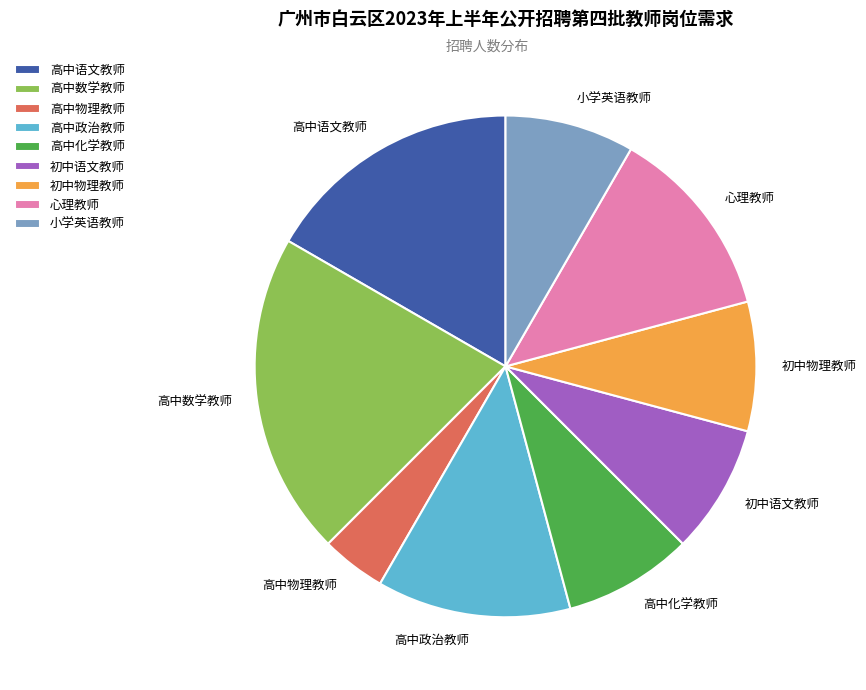

True or false: 初中物理教师 accounts for 8% of the total.

True